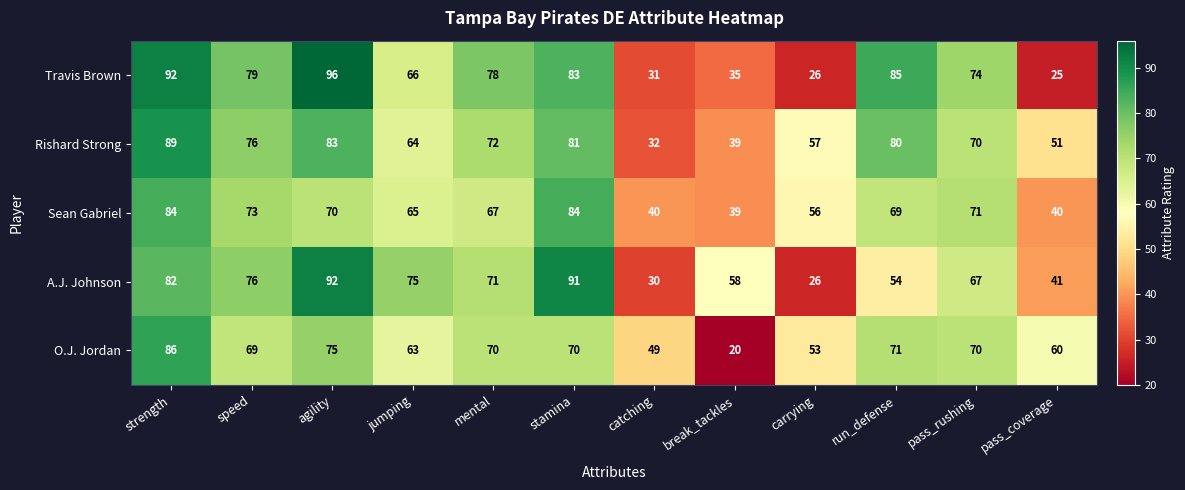

True or false: O.J. Jordan has a value of 70 at mental.

True